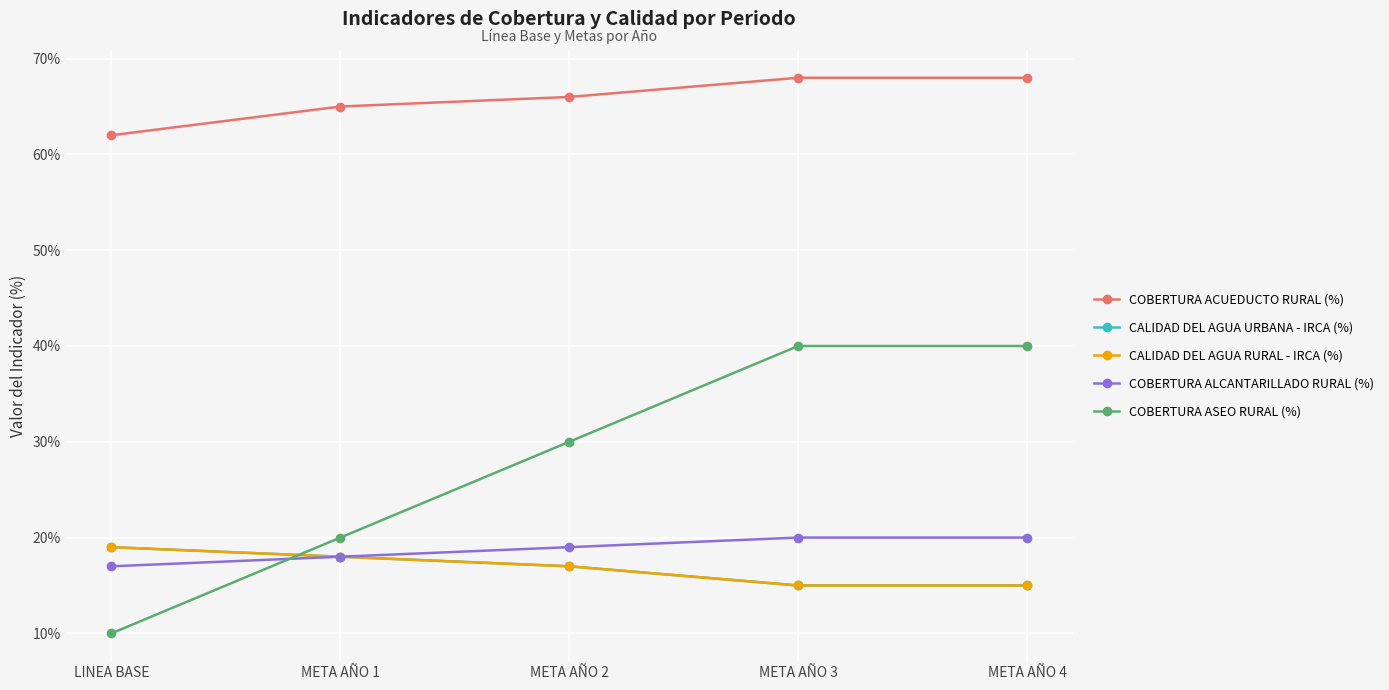

What is the approximate value of COBERTURA ALCANTARILLADO RURAL (%) at META AÑO 4?

0.2